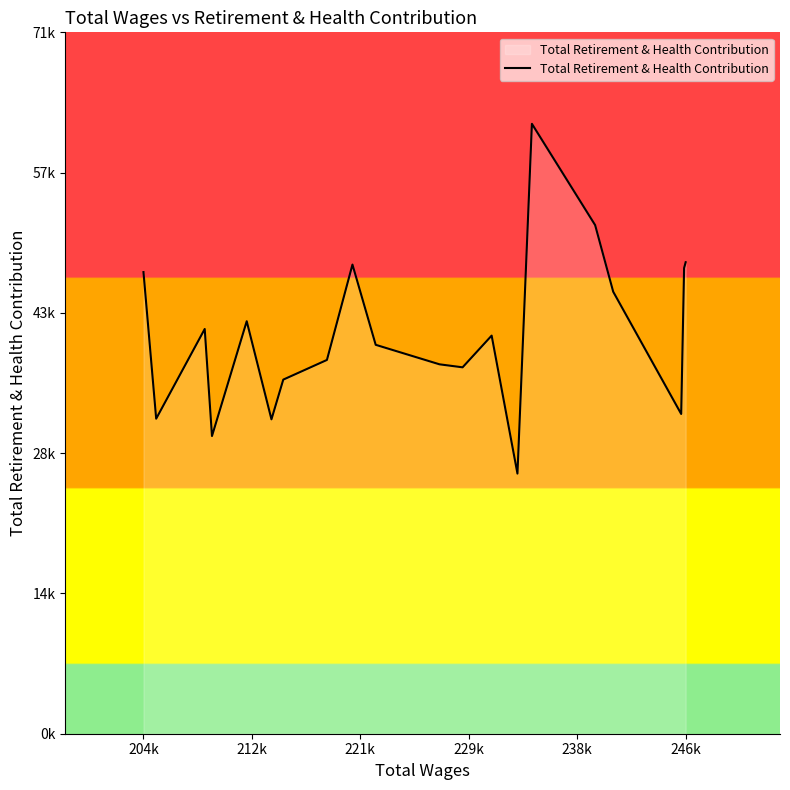

Is this an area chart (filled region under the line)?

Yes